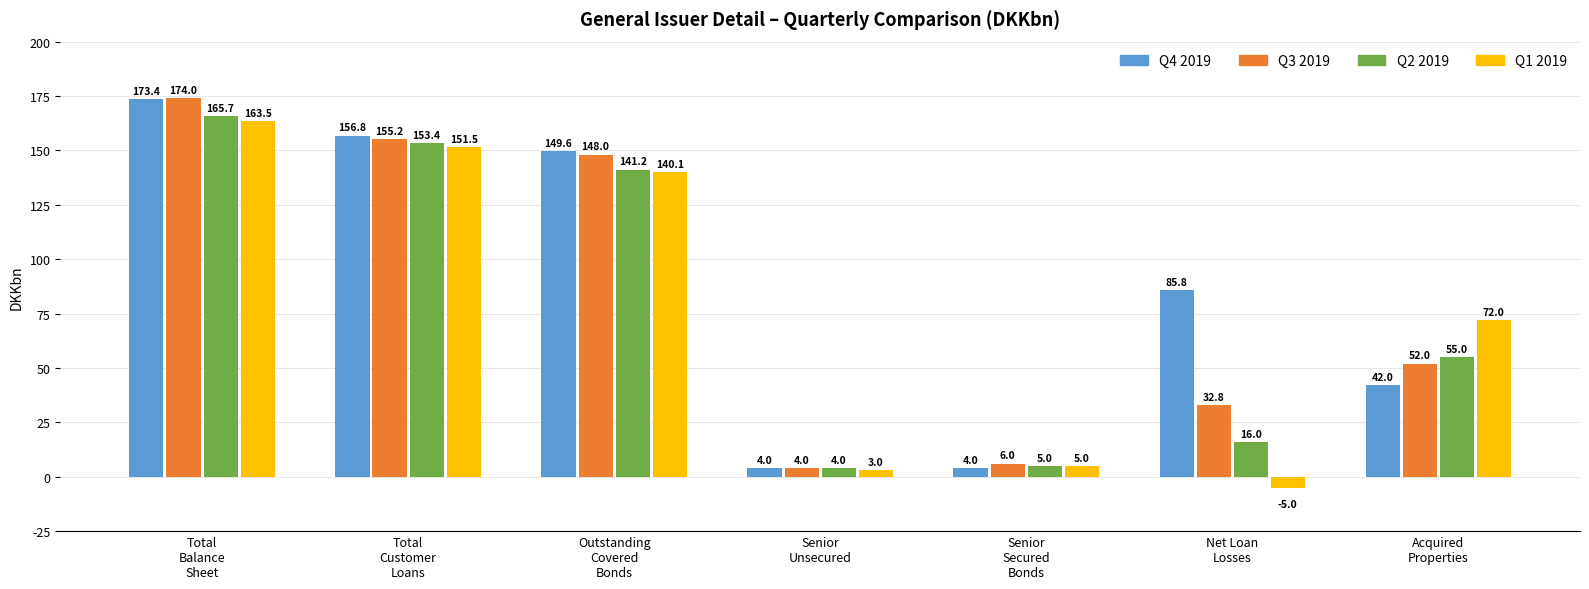

What is the difference between the Q1 2019 values at Total
Customer
Loans and Net Loan
Losses?

156.5